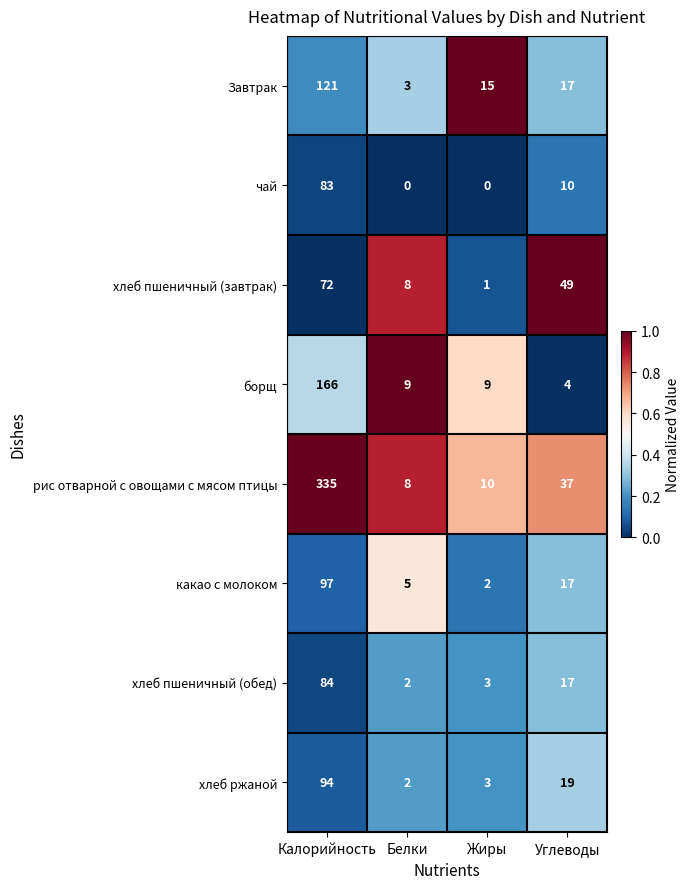

At how many categories does at least one series exceed 0?

4